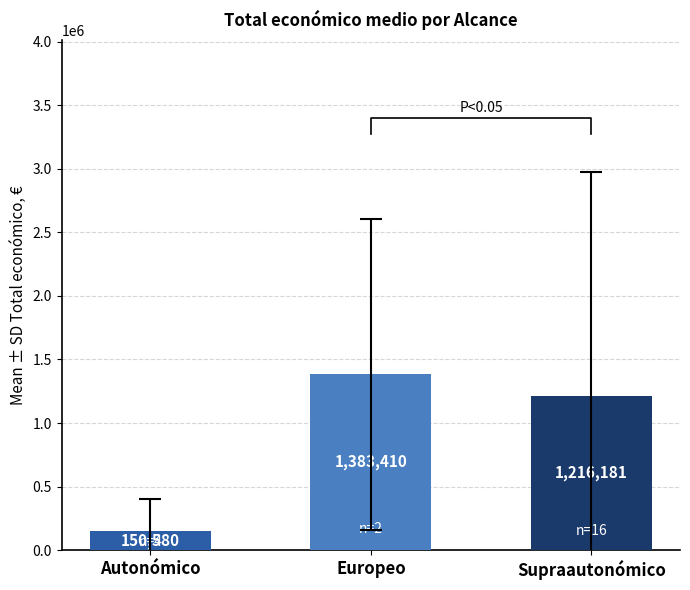

At which label is the value closest to 3049685?

Europeo